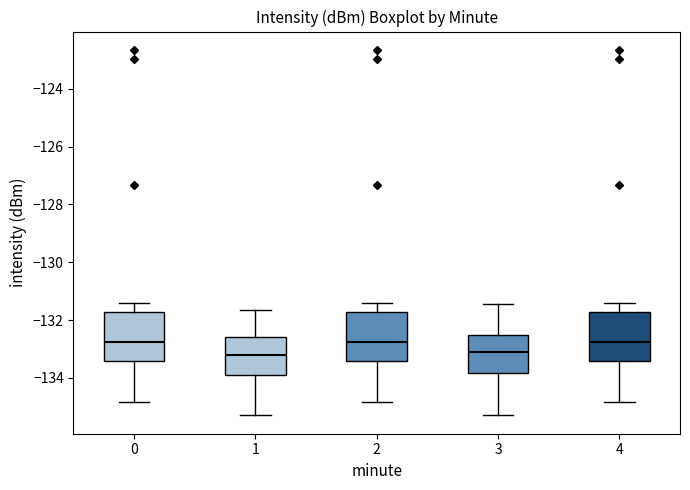

Reading left to right, read every box against the y-axis: the position of its median line, the range the box covers, and the ends of its whiskers. The values are not printed on the chart, so give them approximately, as read against the axis.

0: median -132.8, box -133.4 to -131.8, whiskers -134.8 to -131.4
1: median -133.2, box -134.0 to -132.6, whiskers -135.4 to -131.6
2: median -132.8, box -133.4 to -131.8, whiskers -134.8 to -131.4
3: median -133.2, box -133.8 to -132.6, whiskers -135.4 to -131.4
4: median -132.8, box -133.4 to -131.8, whiskers -134.8 to -131.4